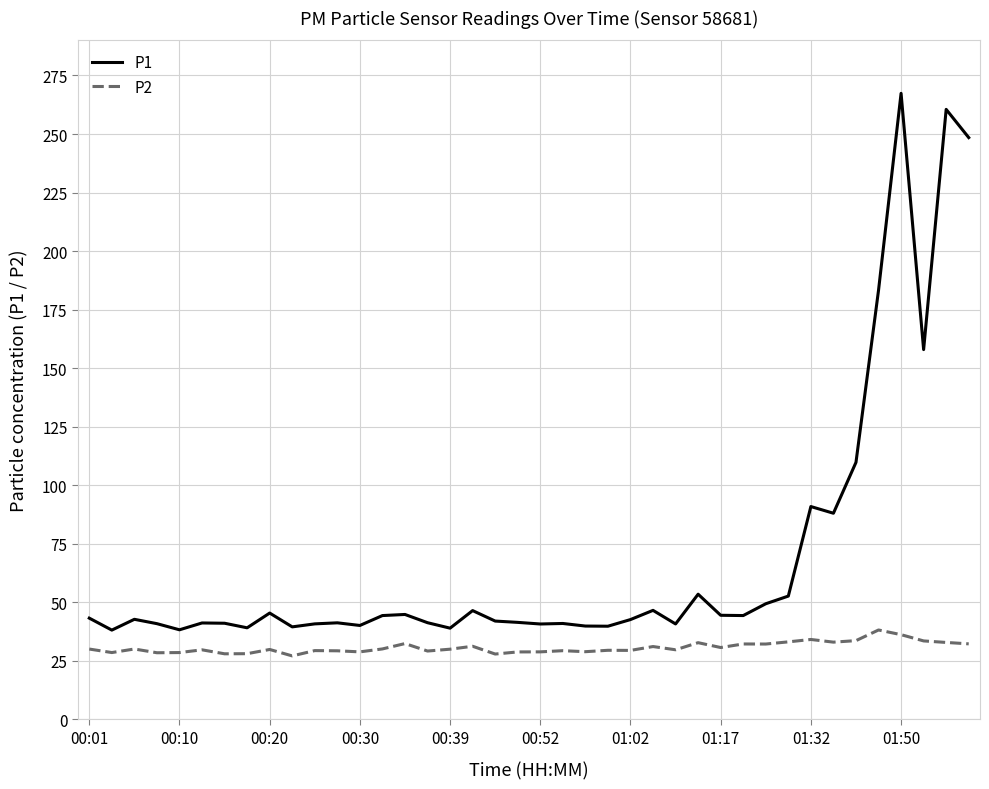

What is the average value of the P1 series?

69.4